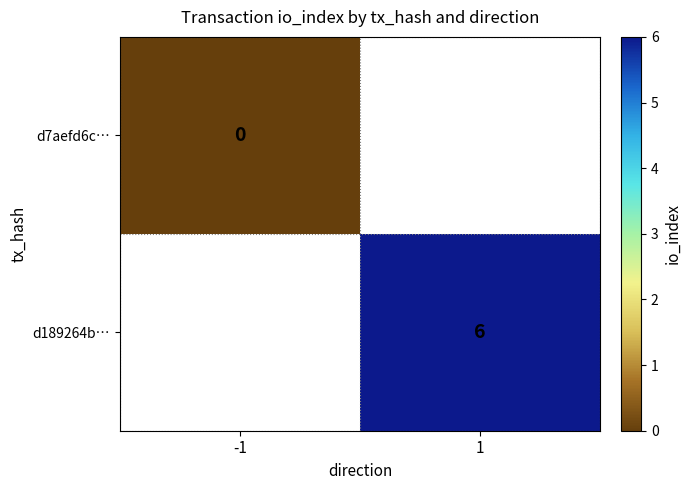

The value of d189264b… at 1 is 6. True or false?

True